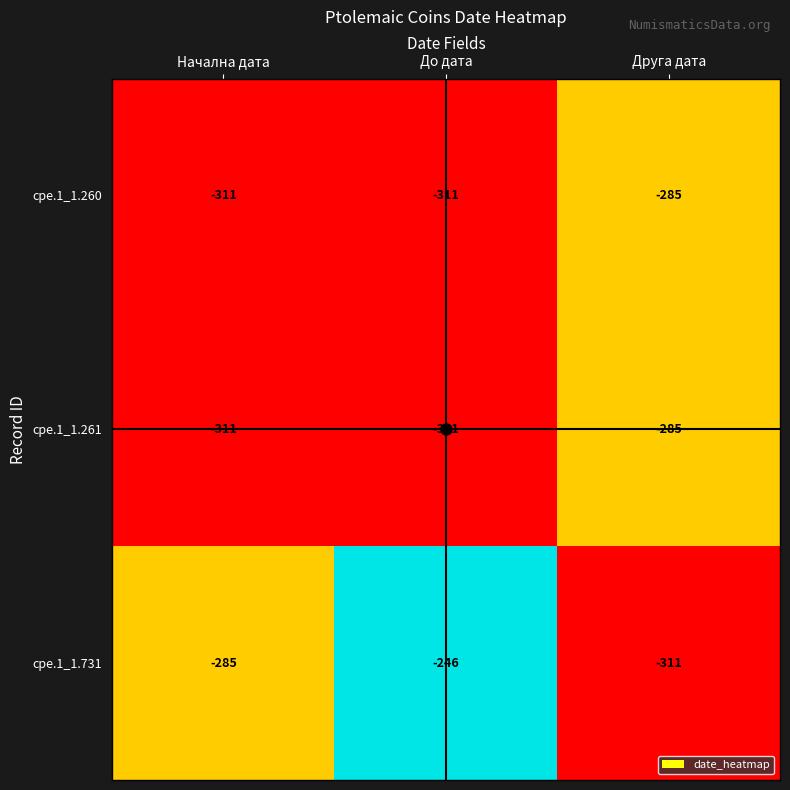

True or false: cpe.1_1.731 has a value of -246 at До дата.

True